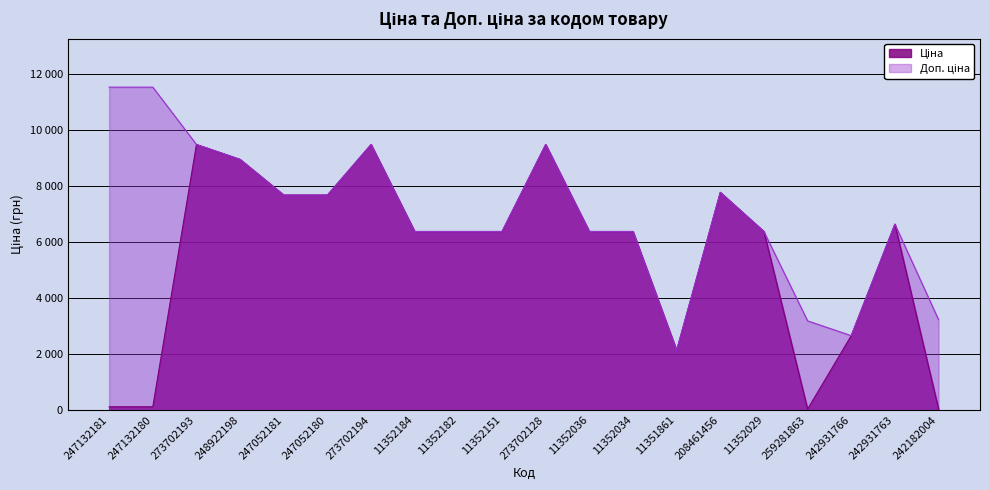

What is the minimum value for Ціна?

31.9